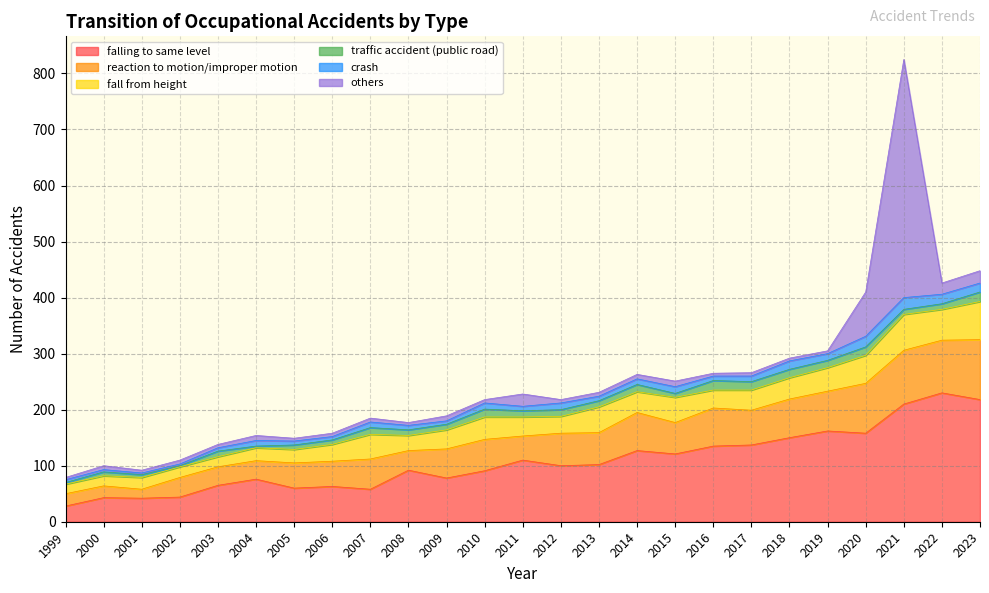

How many interior local peaks does the reaction to motion/improper motion series have?

7